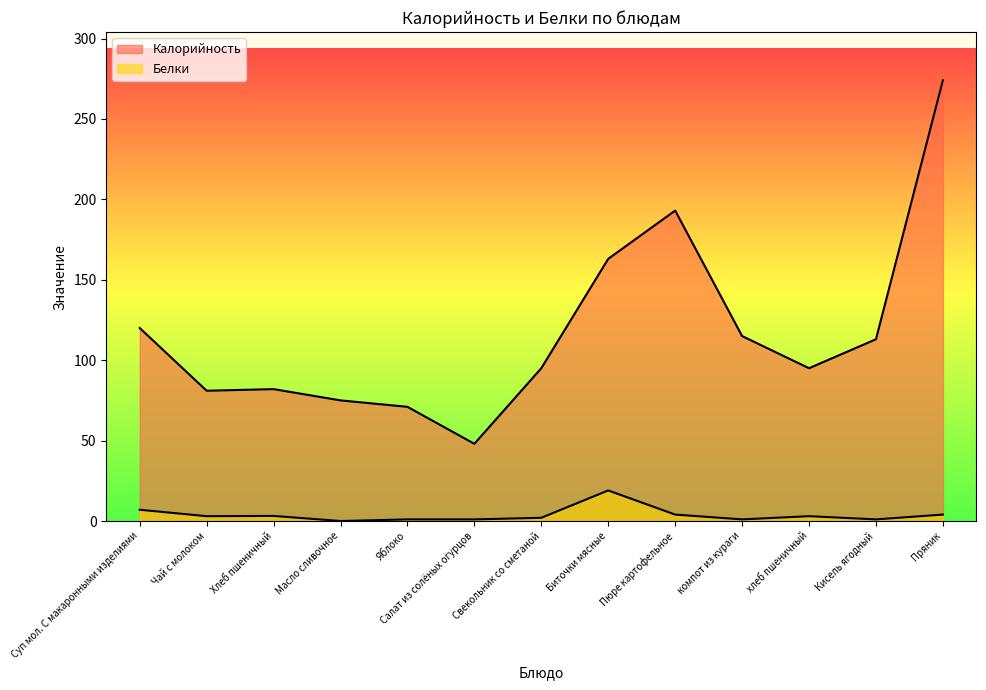

Between Свекольник со сметаной and хлеб пшеничный, which is larger?

Свекольник со сметаной